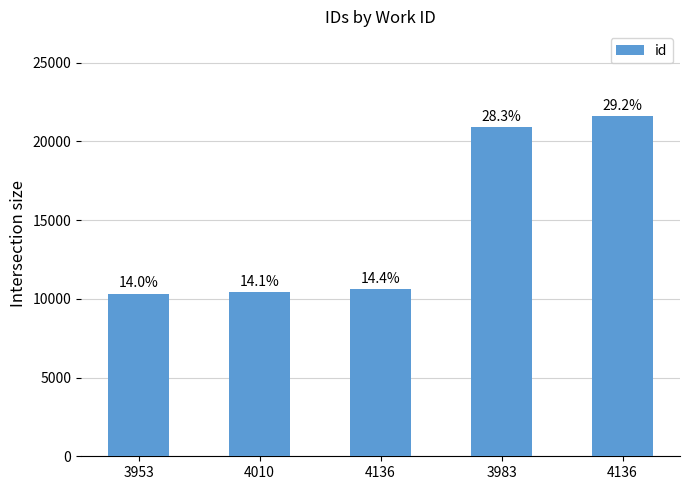

Where does the data first go above 10623?

3983